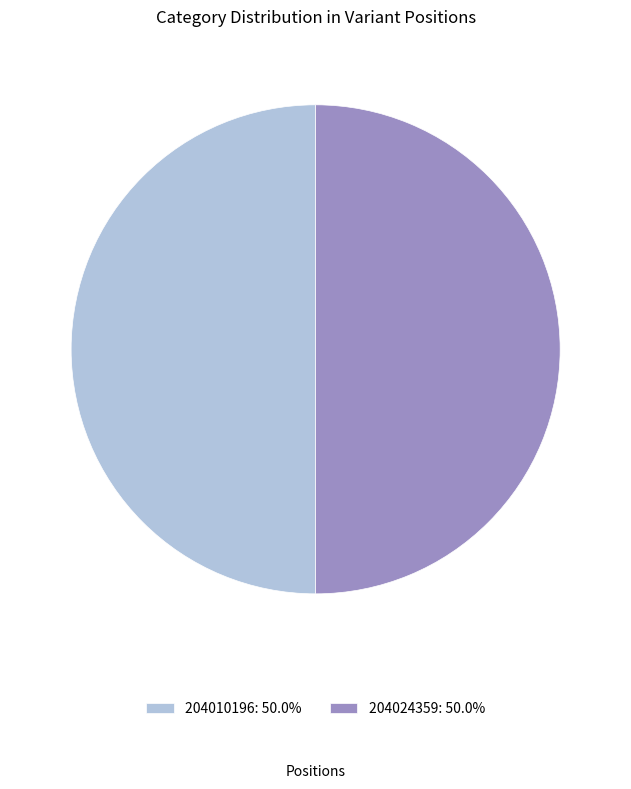

How many slices are in this pie chart?

2